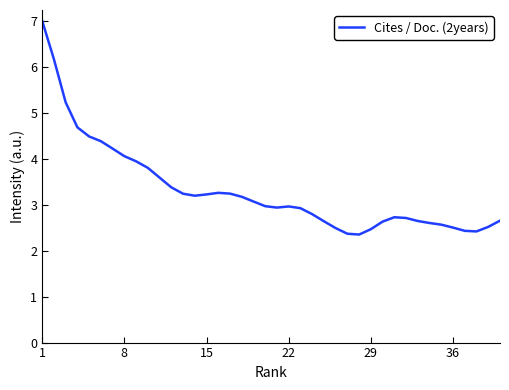

What is the smallest value displayed?

2.3